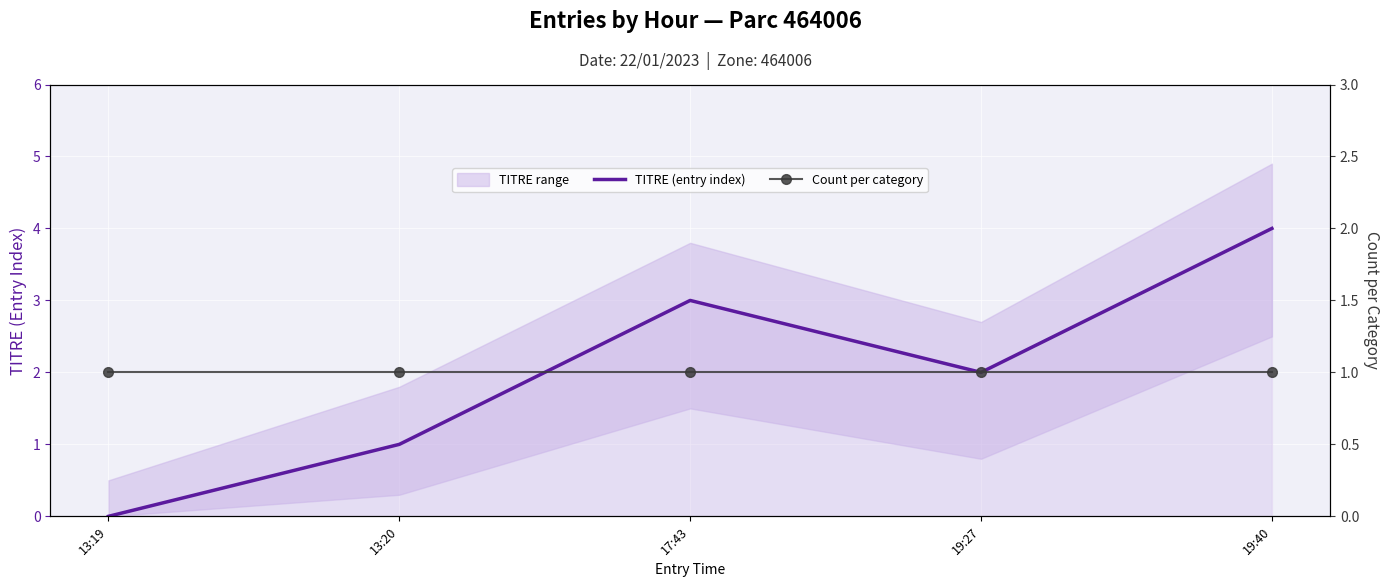

True or false: Count per category and TITRE (entry index) intersect in this chart.

False